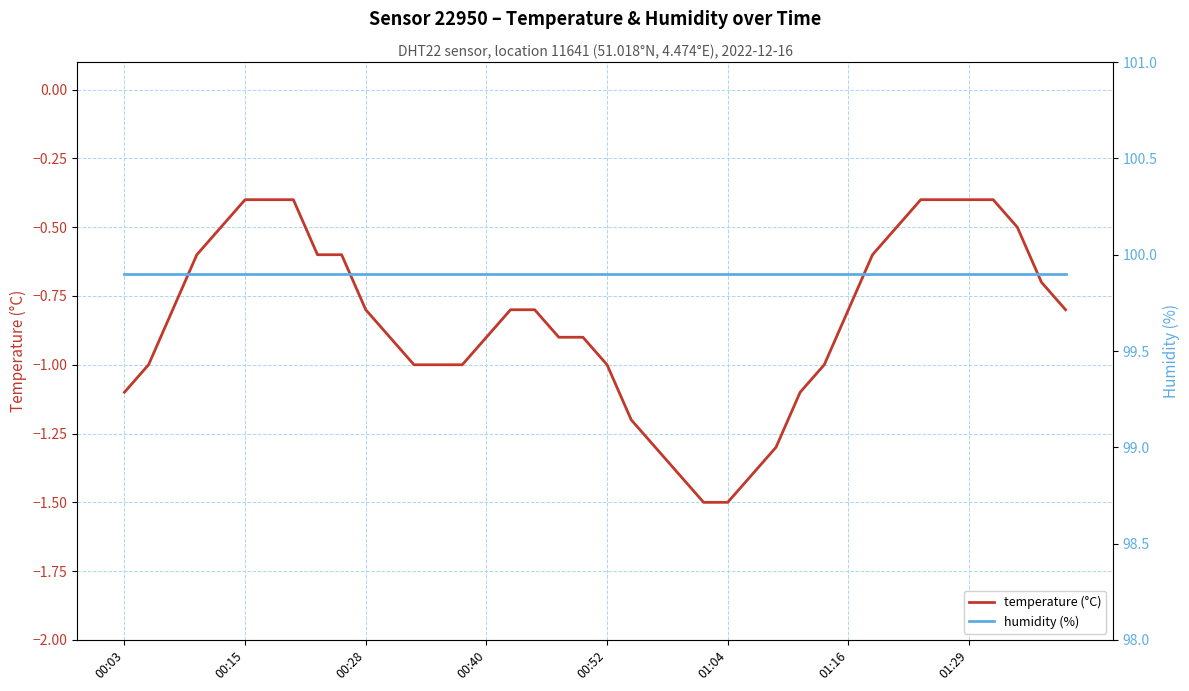

Is it true that temperature (°C) equals -1.5 at 01:04?

True